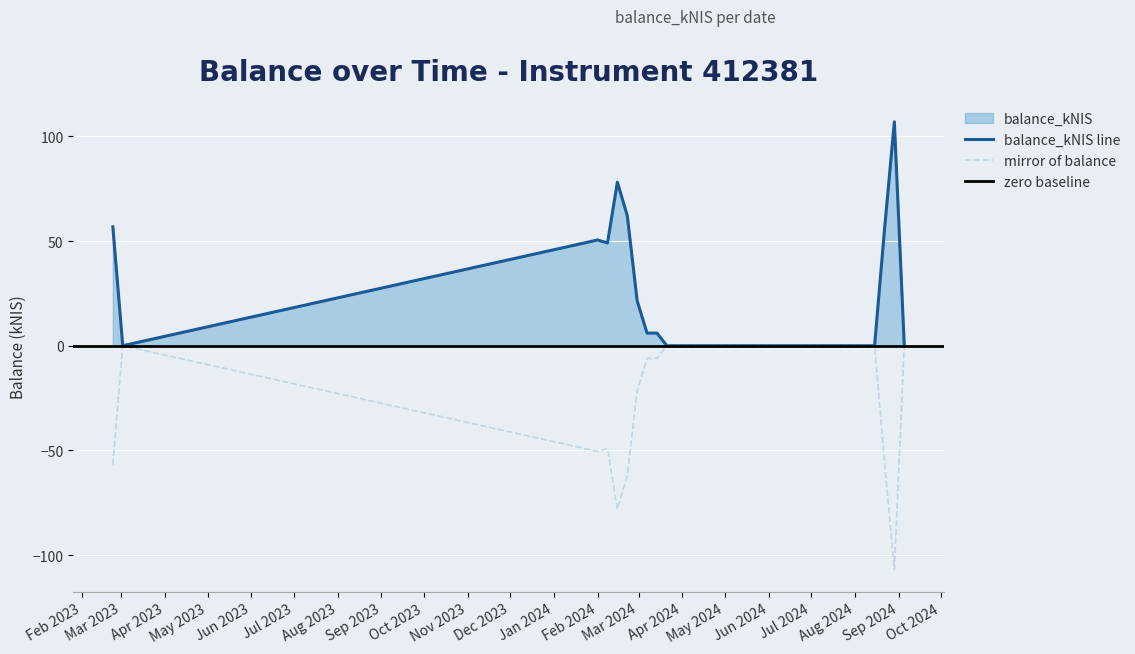

The value at 2024-02-08 is 78.8. True or false?

False